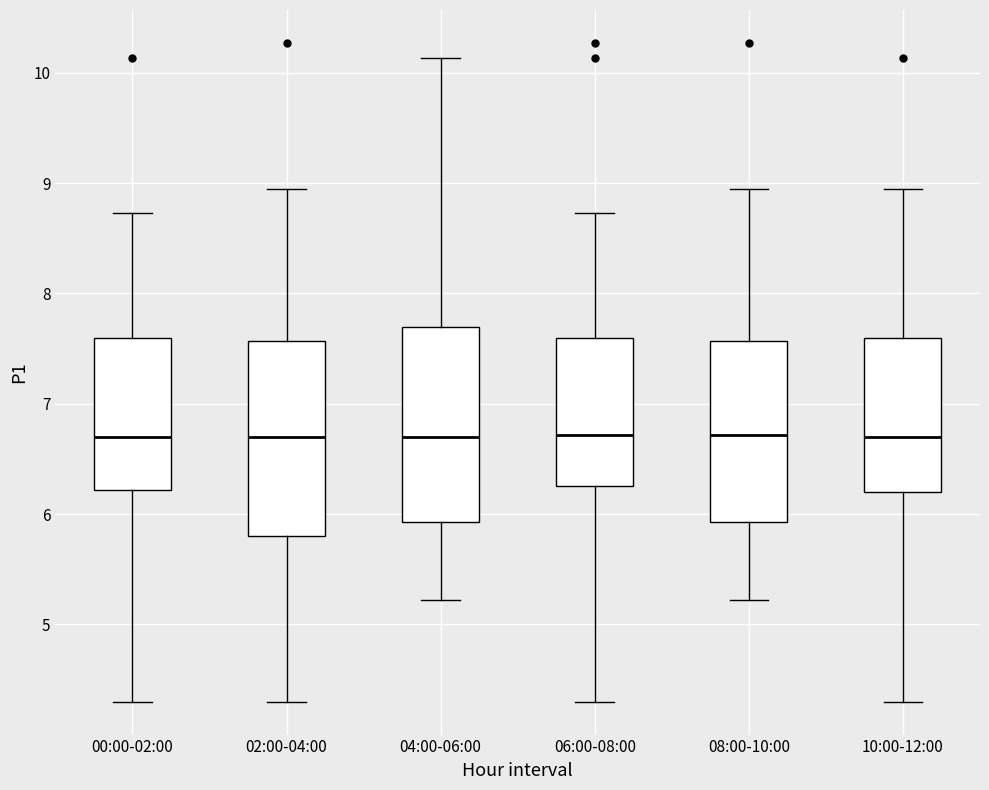

Reading left to right, read every box against the y-axis: the position of its median line, the range the box covers, and the ends of its whiskers. The values are not printed on the chart, so give them approximately, as read against the axis.

00:00-02:00: median 6.7, box 6.2 to 7.6, whiskers 4.3 to 8.7
02:00-04:00: median 6.7, box 5.8 to 7.6, whiskers 4.3 to 9.0
04:00-06:00: median 6.7, box 5.9 to 7.7, whiskers 5.2 to 10.1
06:00-08:00: median 6.7, box 6.3 to 7.6, whiskers 4.3 to 8.7
08:00-10:00: median 6.7, box 5.9 to 7.6, whiskers 5.2 to 9.0
10:00-12:00: median 6.7, box 6.2 to 7.6, whiskers 4.3 to 9.0